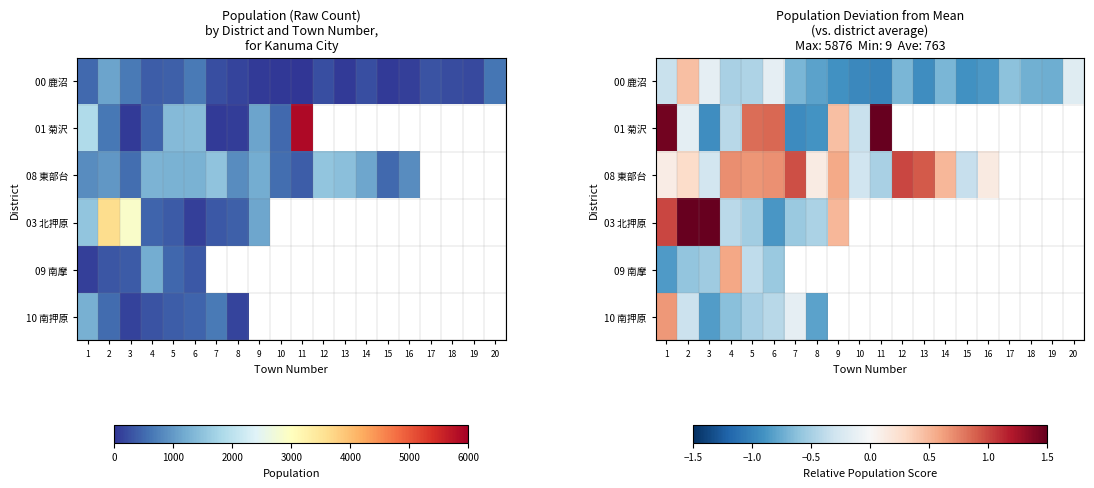

Is it true that 00 鹿沼 equals -0.3 at 15?

False